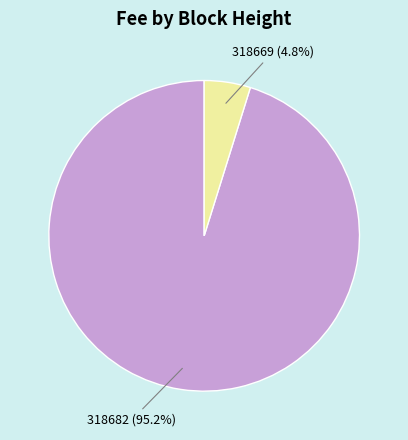

To the nearest percent, what portion does 318669 represent?

5%